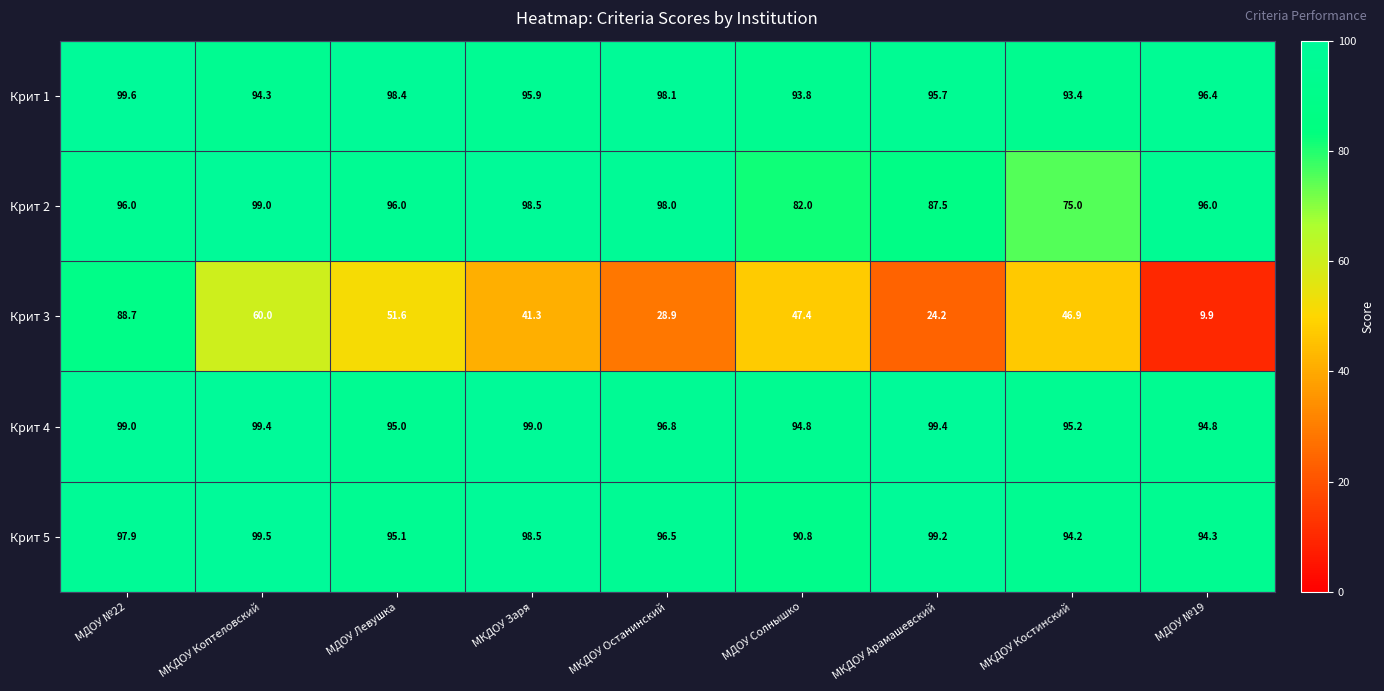

Where is Крит 1 nearest to the value 96?

МКДОУ Заря